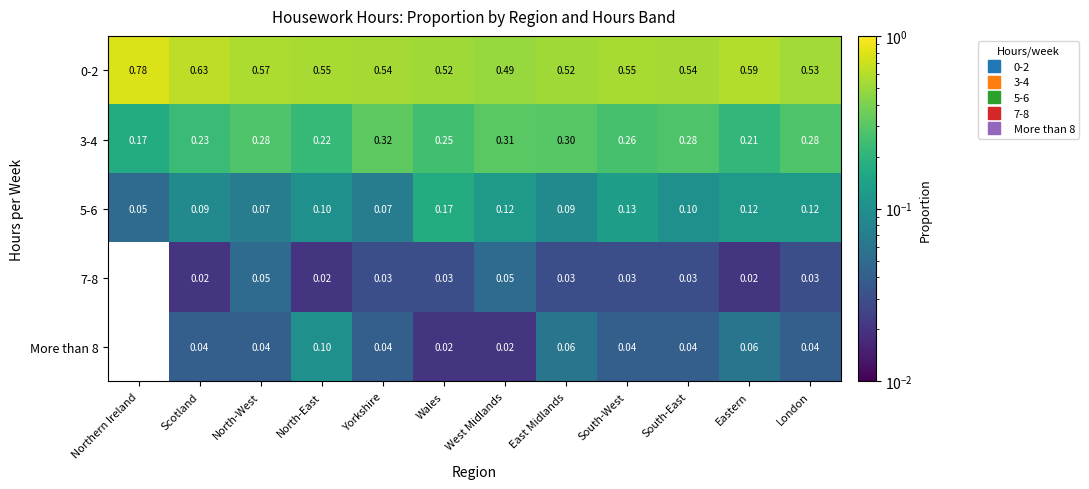

At which label does 0-2 reach its peak?

Northern Ireland